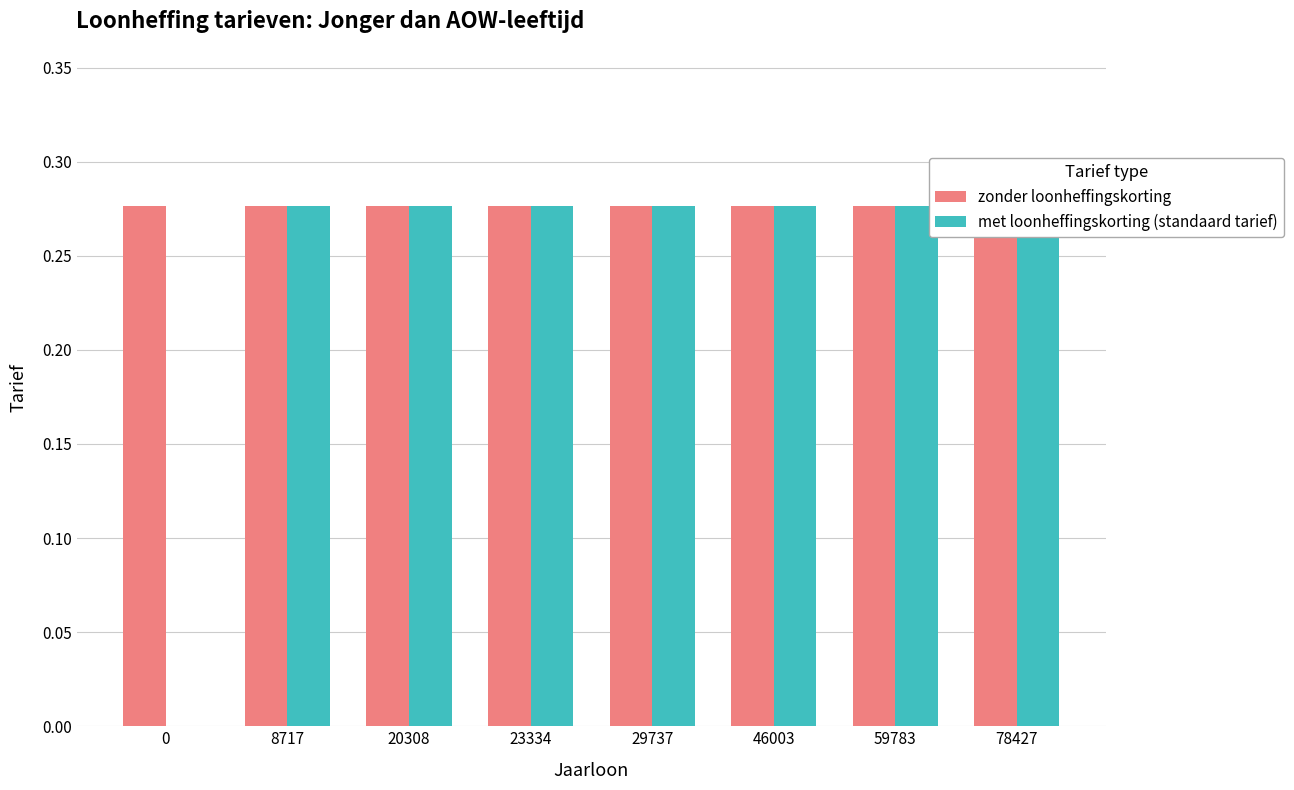

Which series has the largest total across all categories?

zonder loonheffingskorting